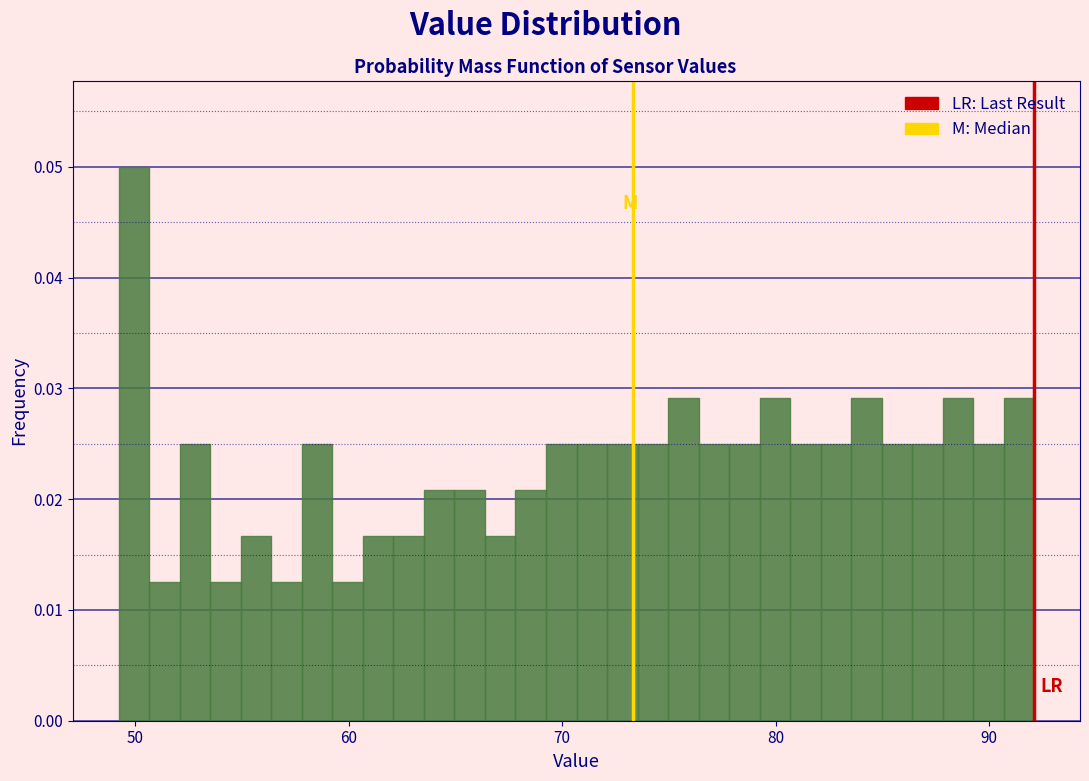

Read against the x-axis, roughly where is the centre of the tallest bar?

50